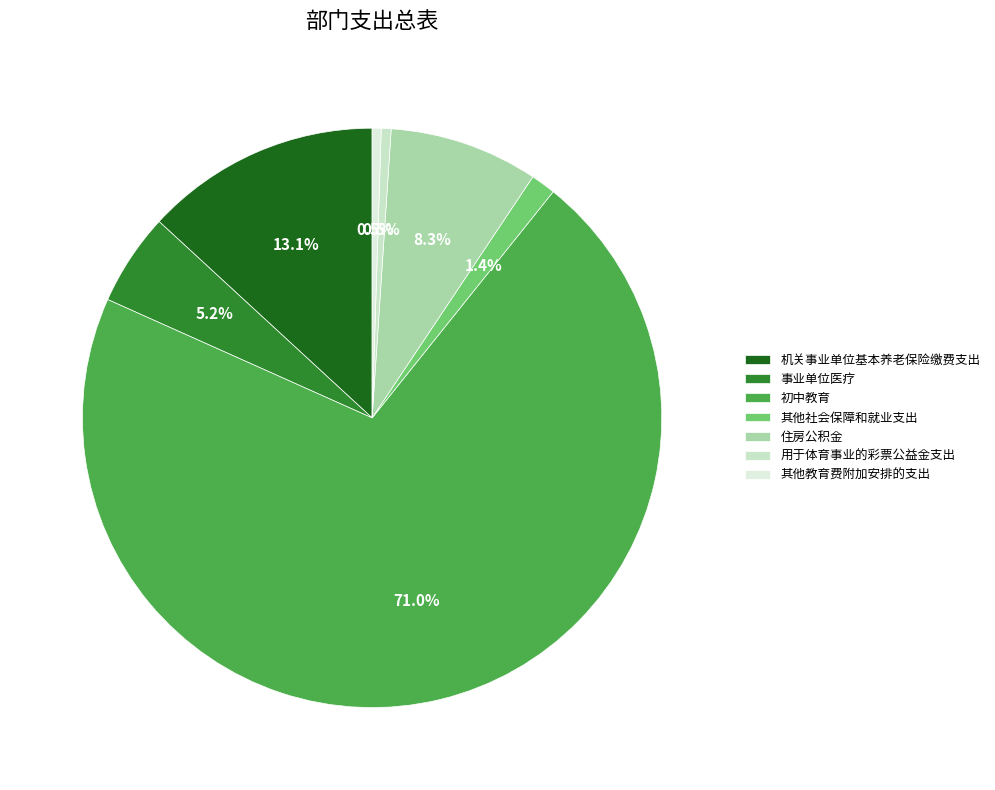

To the nearest percent, what portion does 其他教育费附加安排的支出 represent?

1%